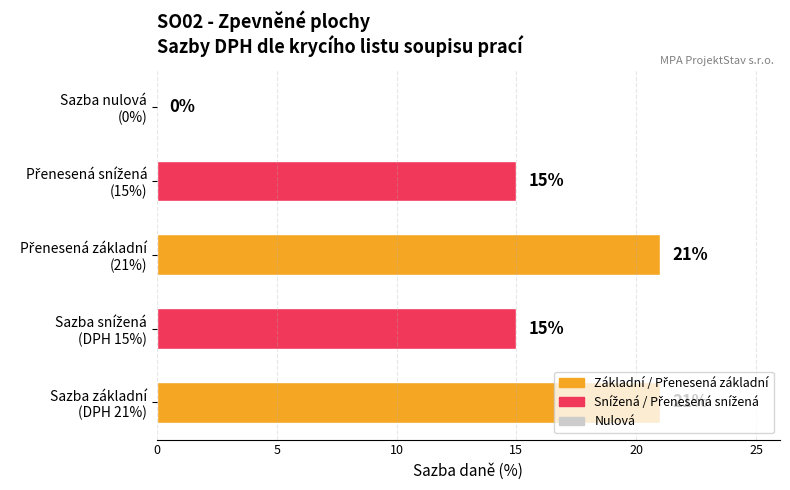

How many values are between 15 and 21?

4